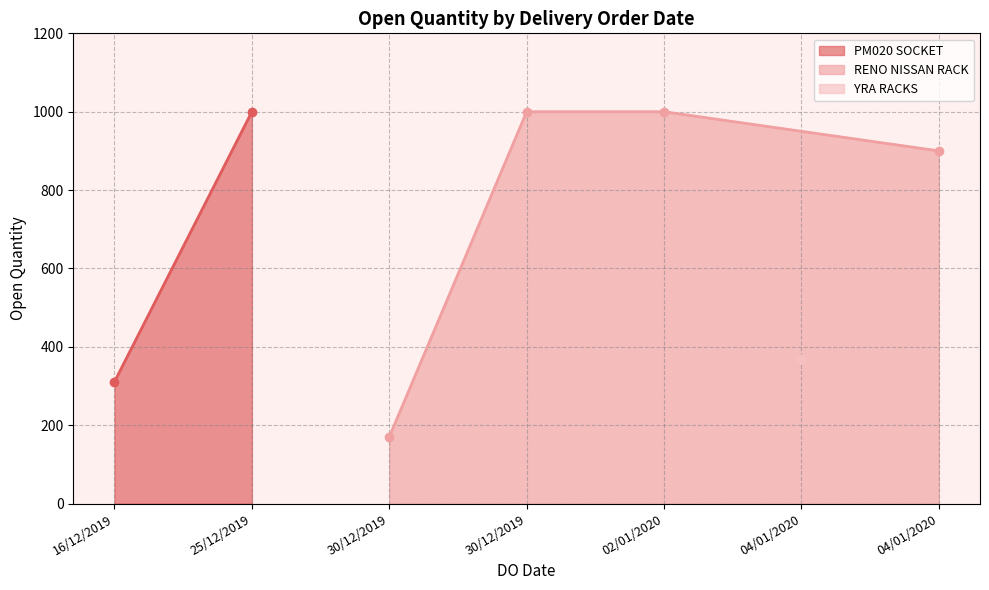

What is the average value?

679